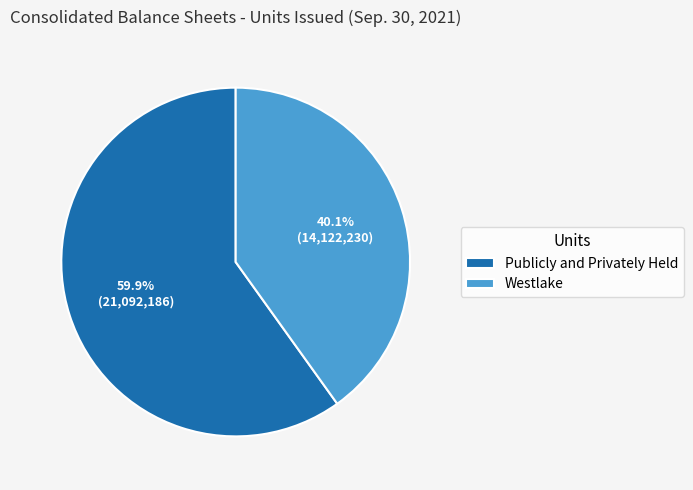

To the nearest percent, what is the difference between the largest and smallest slice percentages?

20%